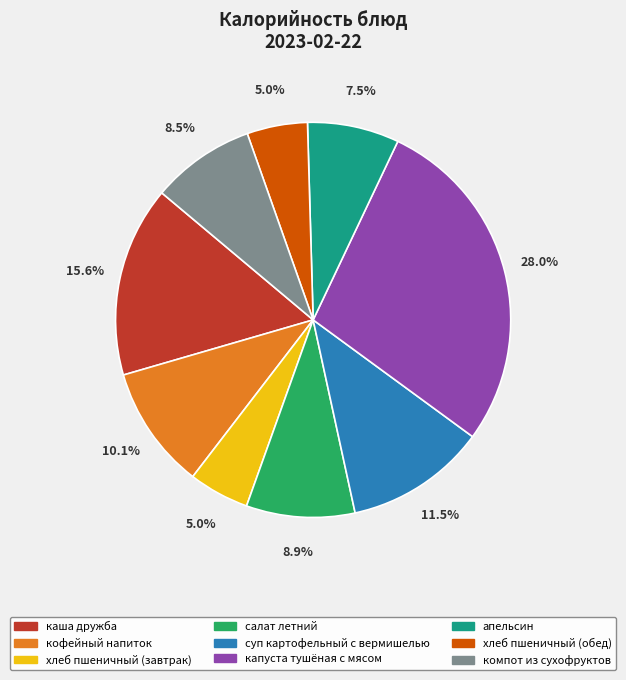

Which slice is the largest?

капуста тушёная с мясом